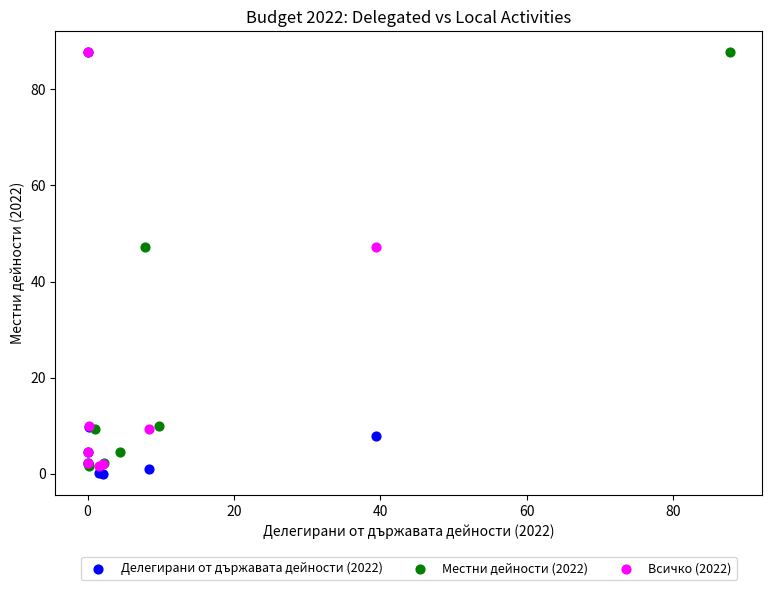

Which series has the largest Y range (max minus min)?

Делегирани от държавата дейности (2022)